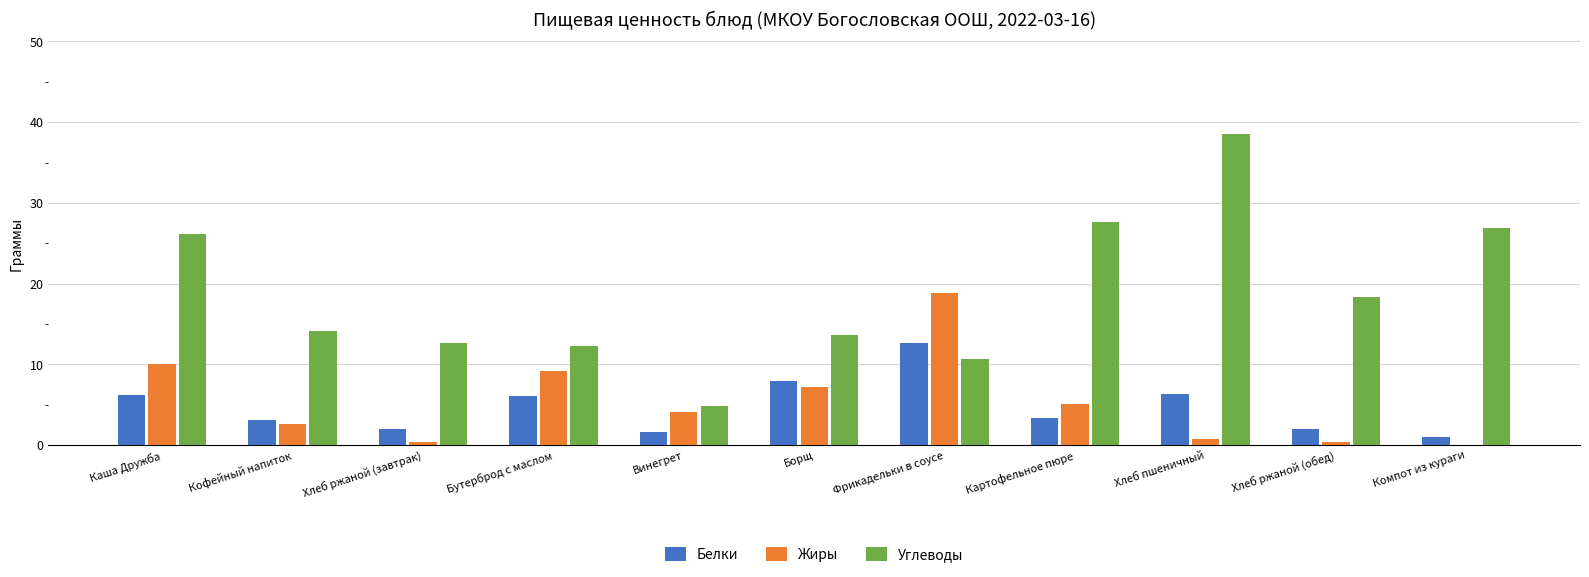

Where is Жиры nearest to the value 9?

Бутерброд с маслом